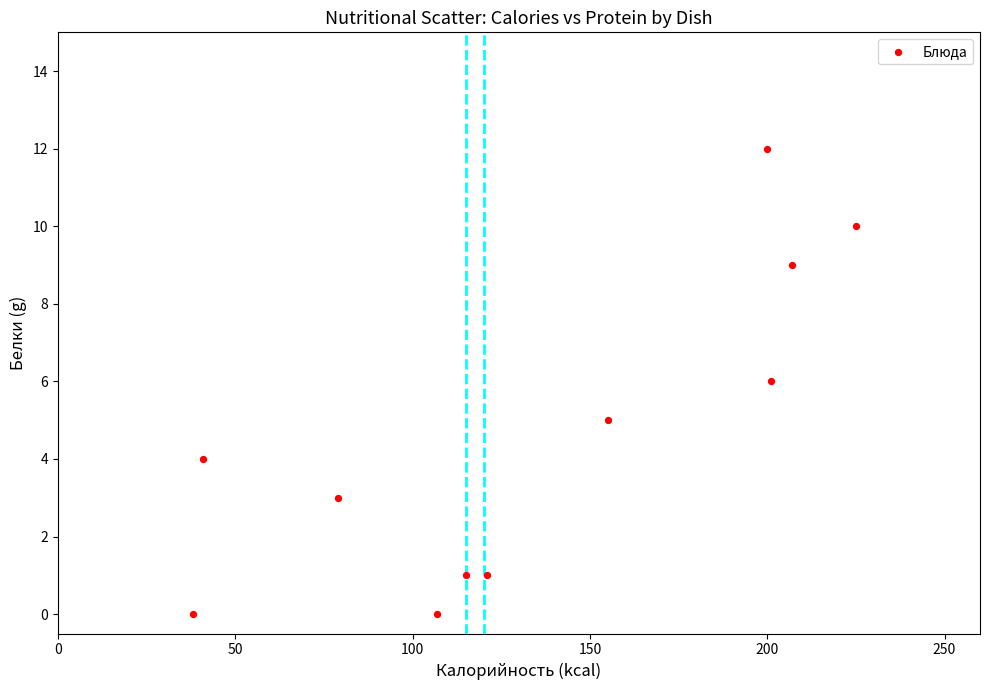

What is the average Y value?

5